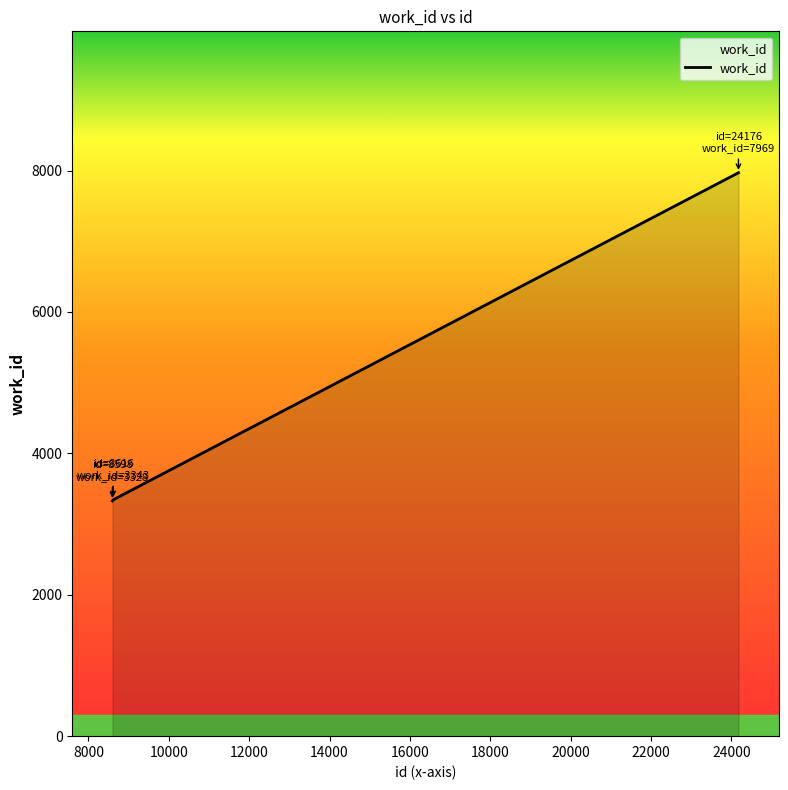

What is the sum of all values?

14640